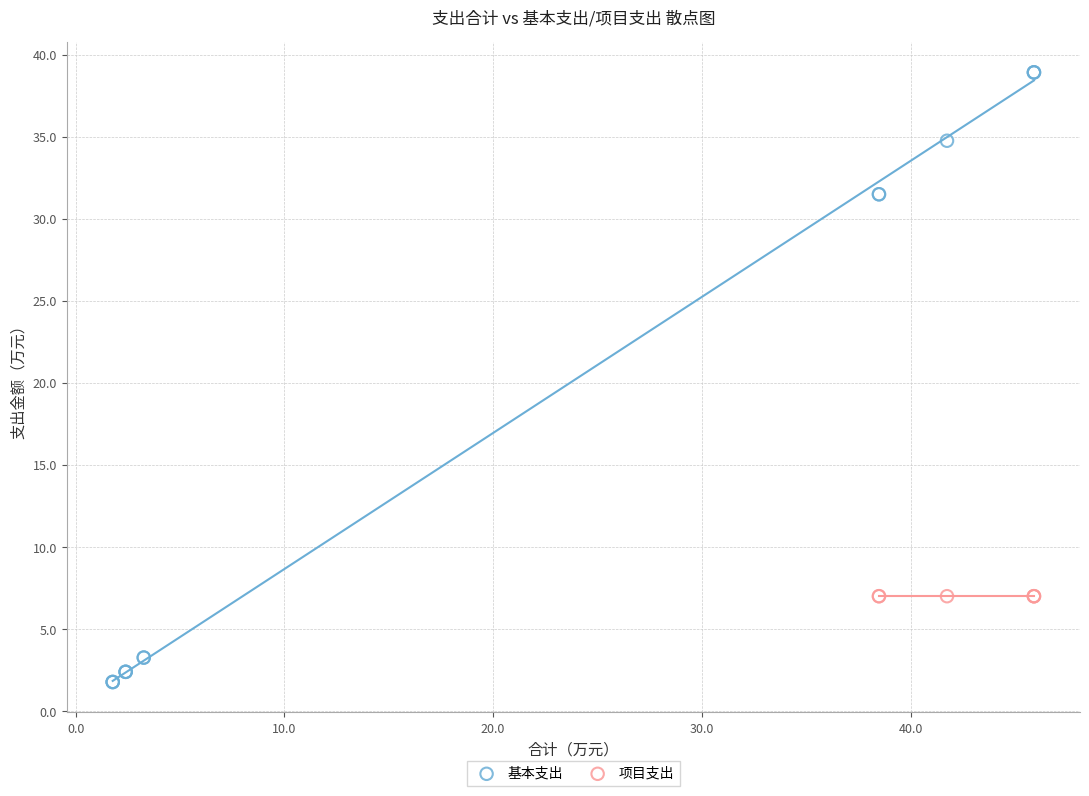

Which series reaches the minimum Y coordinate?

基本支出